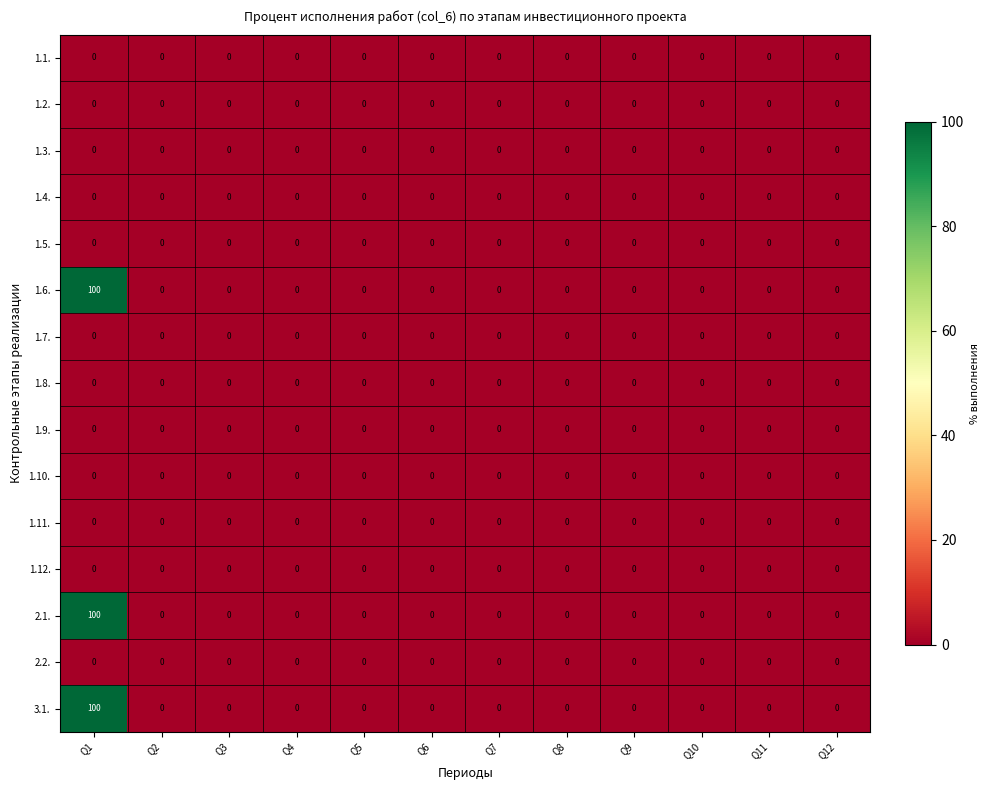

At which category is the sum across all series the highest?

Q1